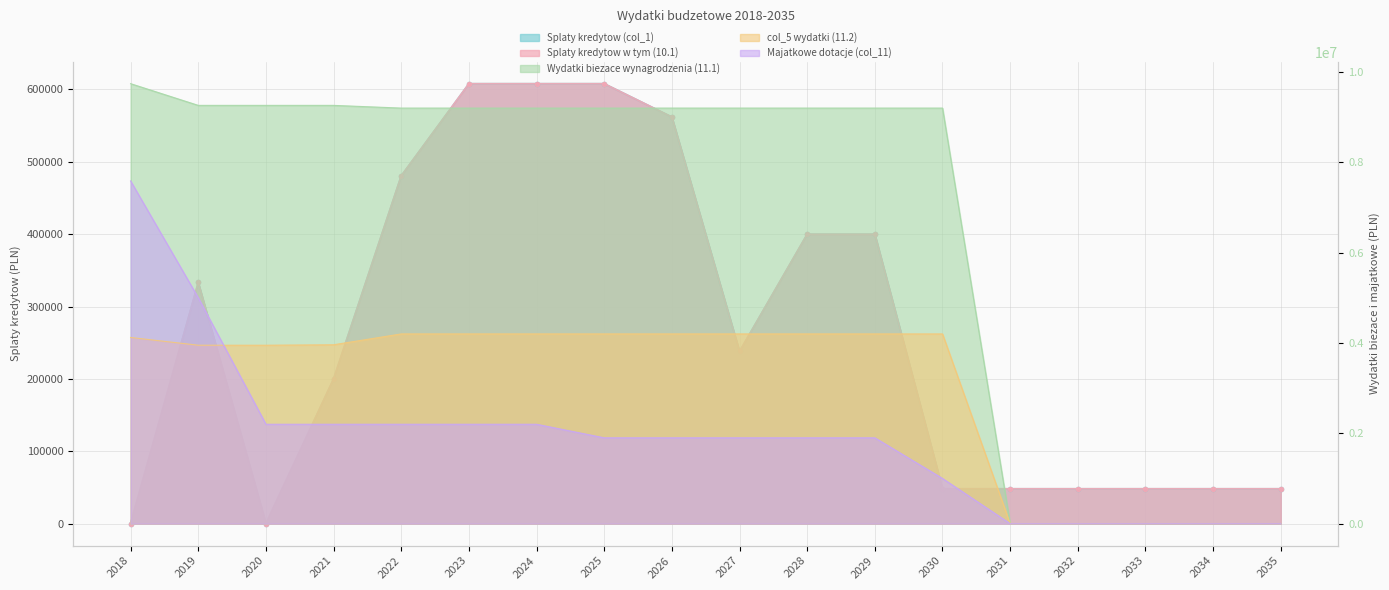

What is the difference between the Splaty kredytow w tym (10.1) values at 2027 and 2022?

242702.0